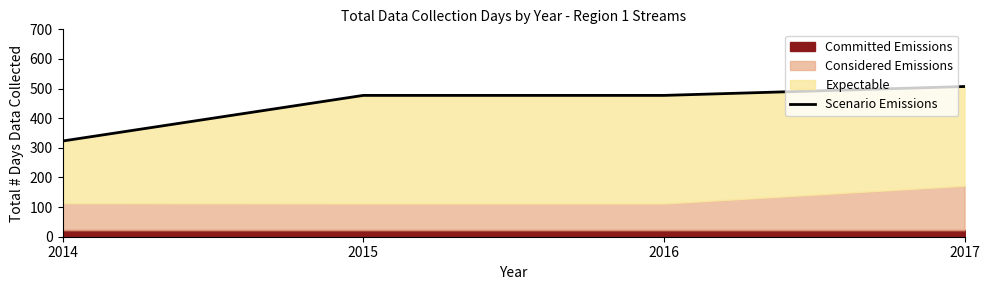

The chart shows a value of 481 at 2014. True or false?

False